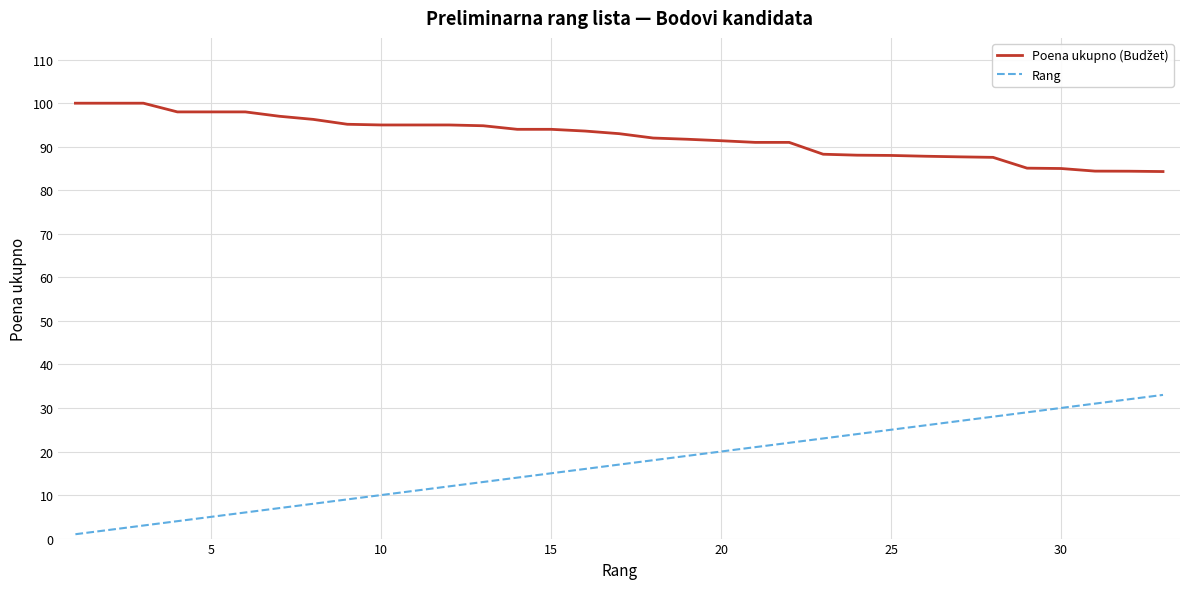

Which series has the largest range (max minus min)?

Rang